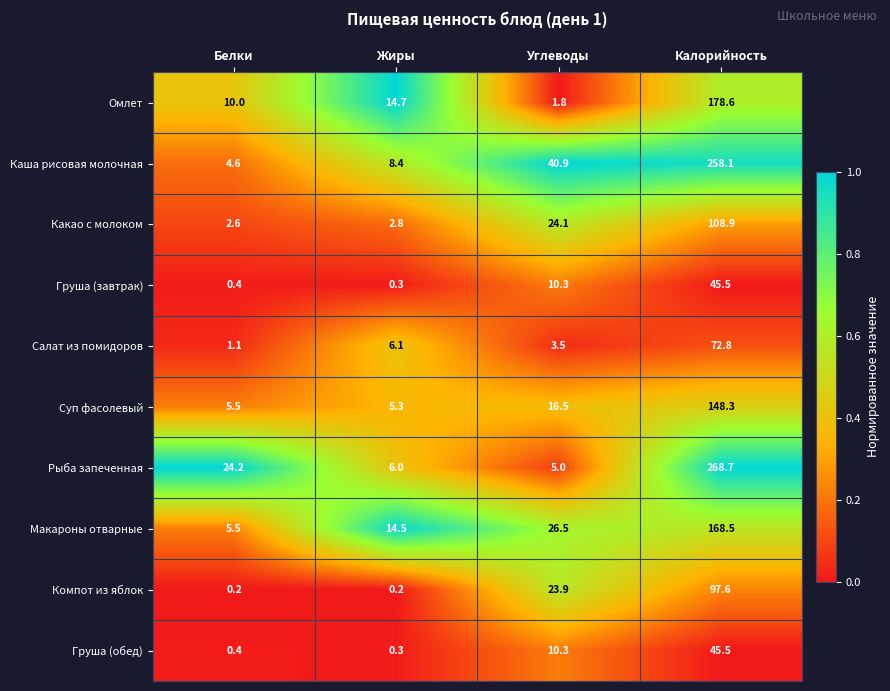

The Рыба запеченная series shows 14.4 at Белки. True or false?

False